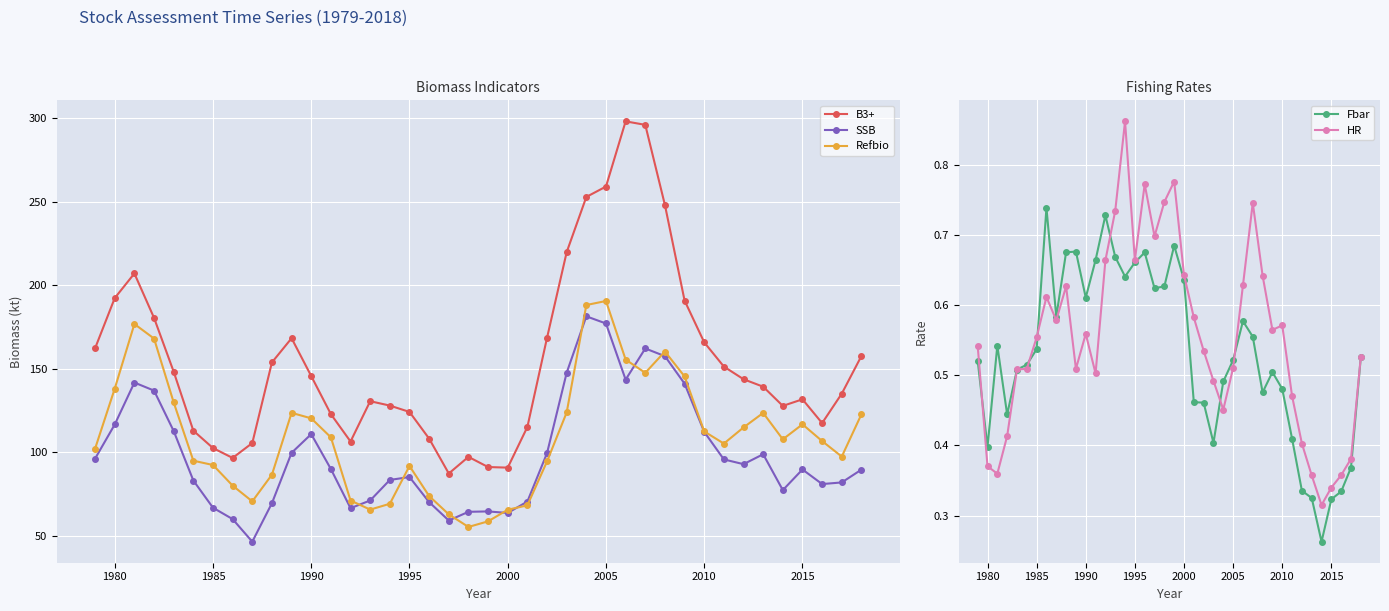

Does the chart display data point markers on the line(s)?

Yes